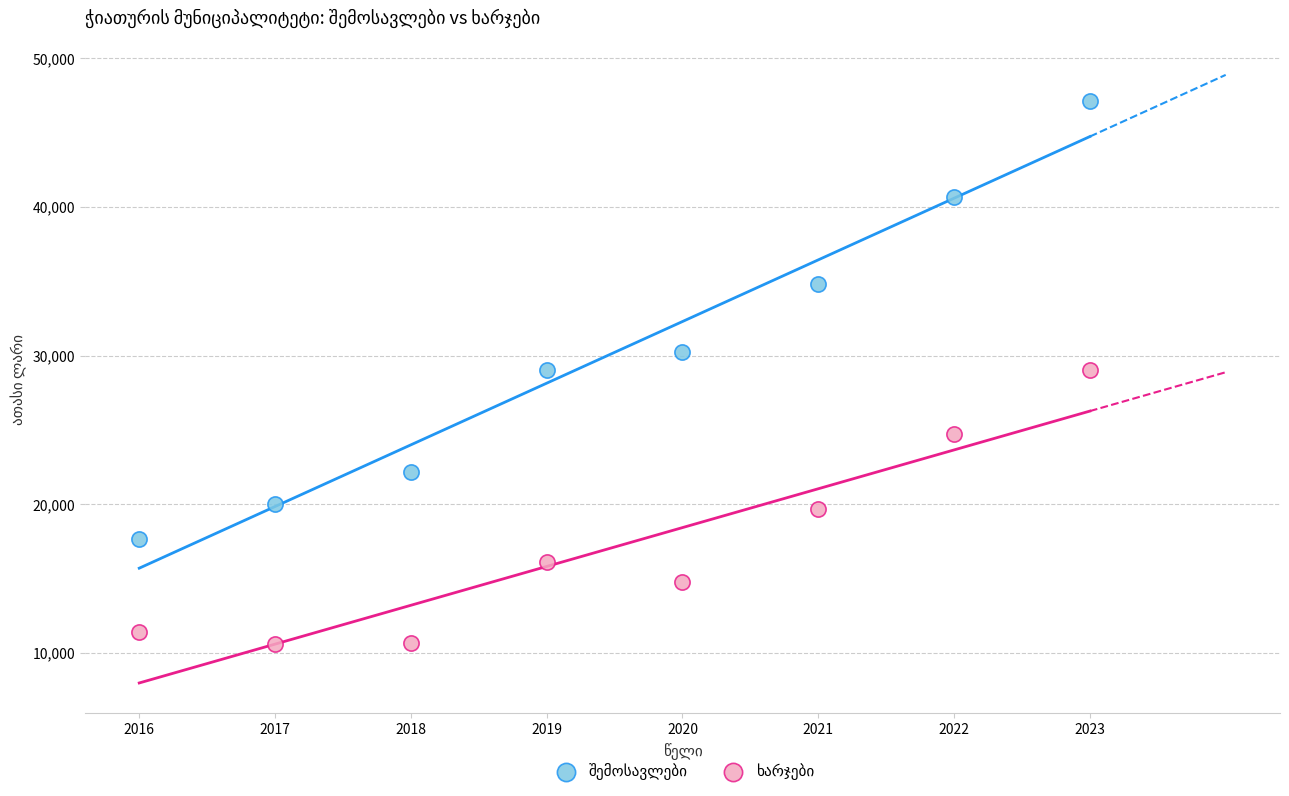

What is the X range (max minus min) for the scatter plot?

7.0